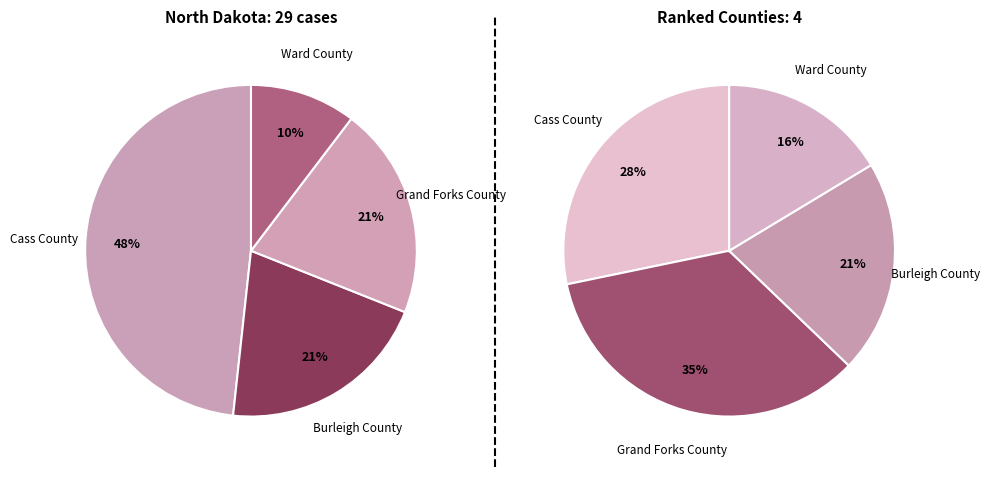

How many segments does this pie chart have?

4